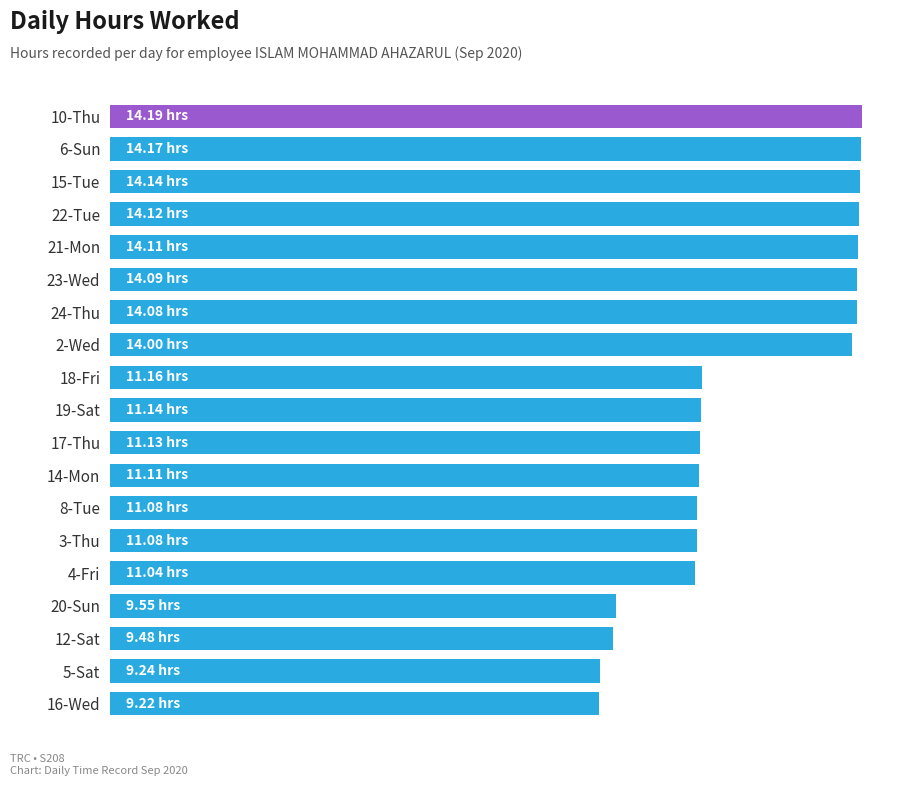

Are the bars horizontal?

Yes